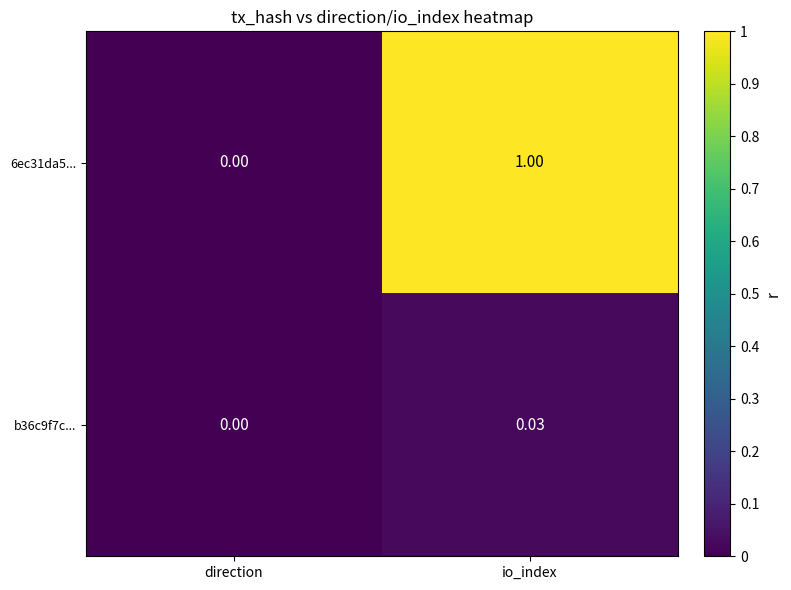

Which series has the largest total across all categories?

6ec31da5...